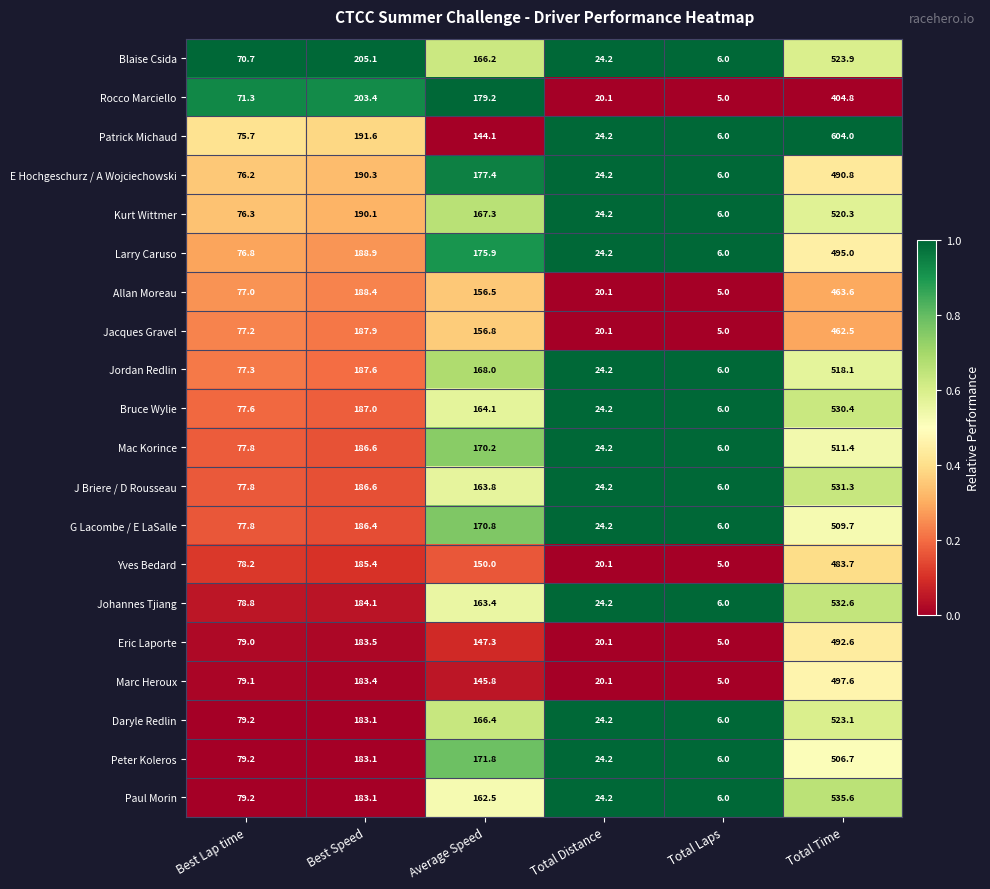

True or false: Peter Koleros has a value of 134.5 at Best Lap time.

False